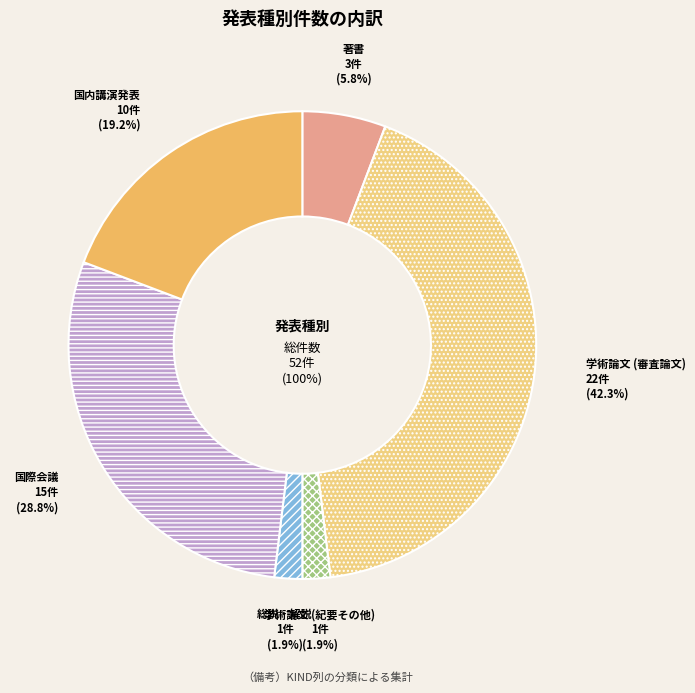

What is the largest slice in the pie chart?

学術論文 (審査論文)